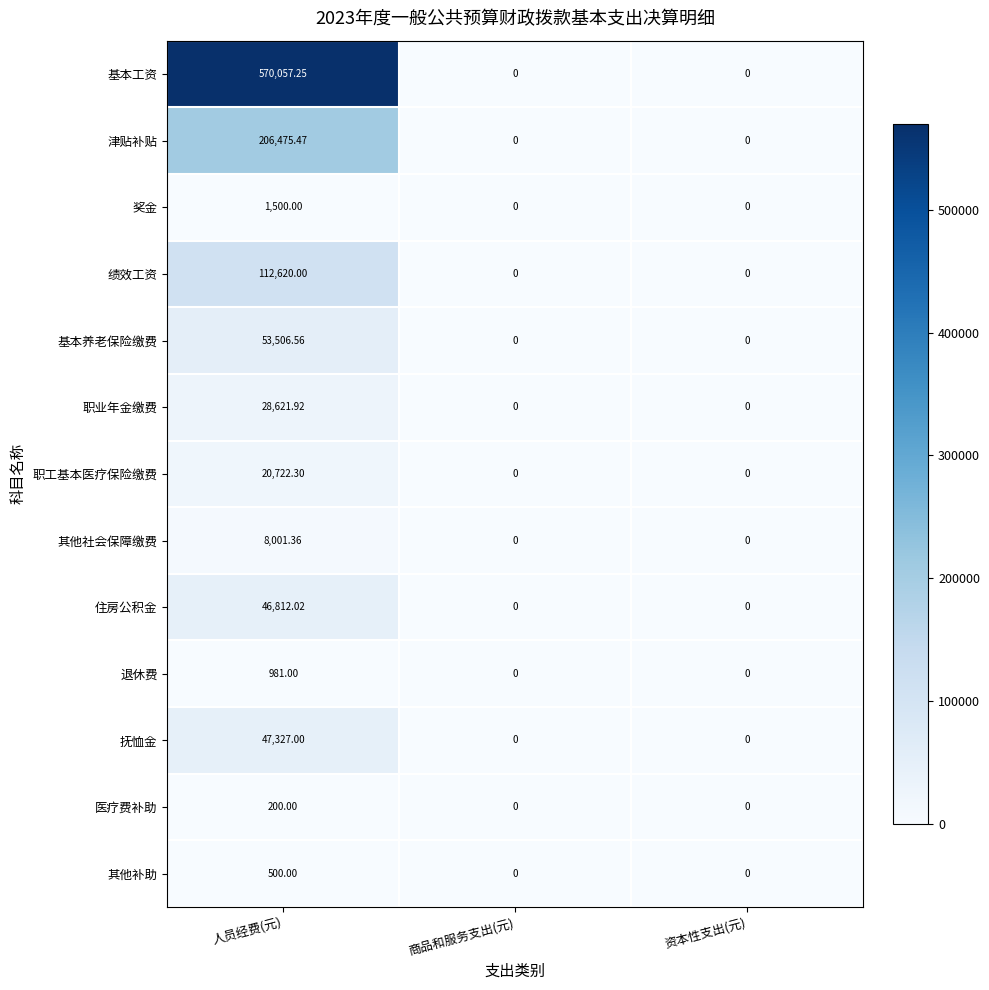

Which category has the highest value in the 退休费 series?

人员经费(元)